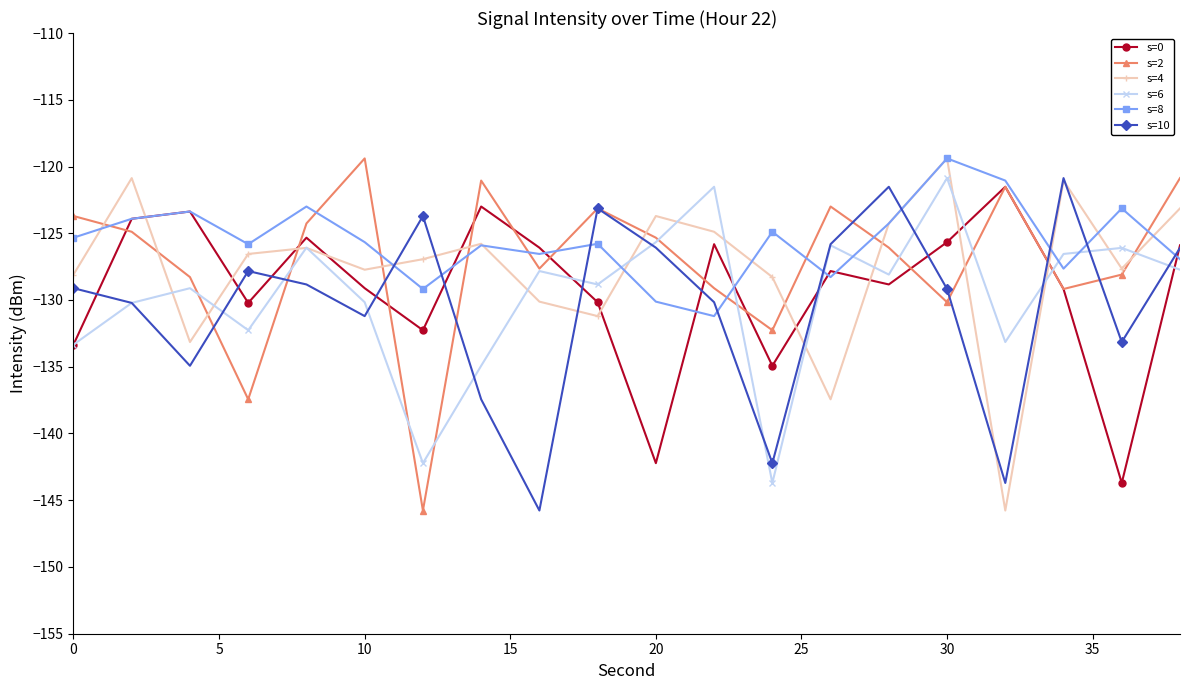

How many interior local valleys does the s=10 series have?

6